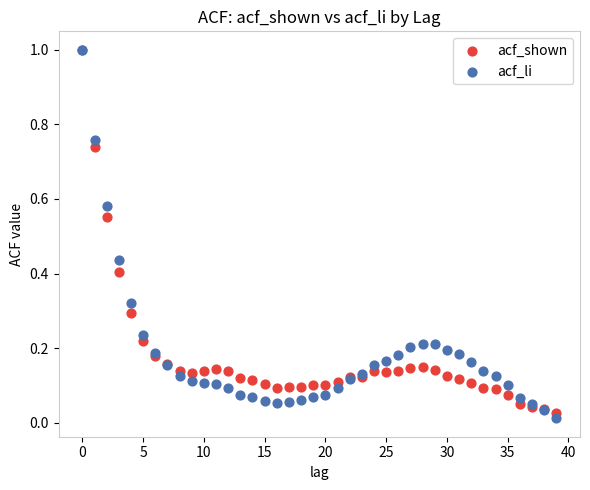

Which series has the widest spread of Y values?

acf_li